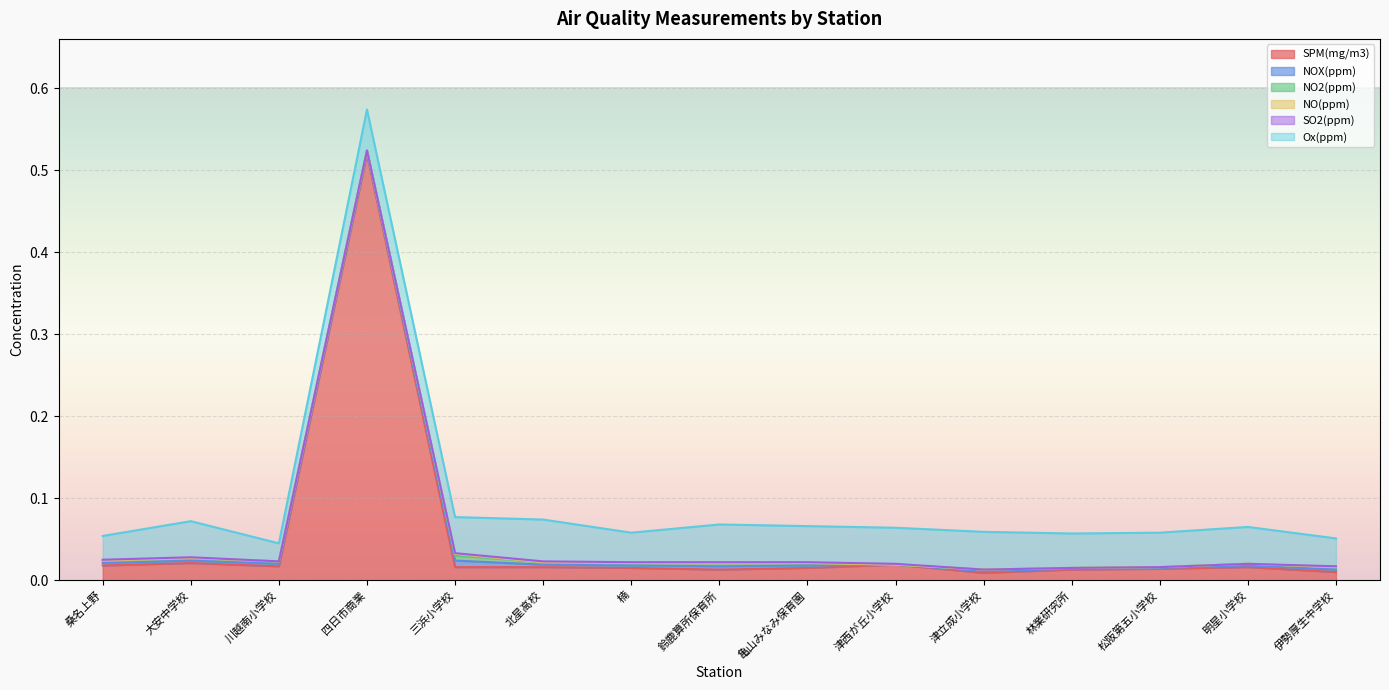

Rank the series at 三浜小学校 from lowest to highest value.

SO2(ppm), NO(ppm), NO2(ppm), NOX(ppm), SPM(mg/m3), Ox(ppm)